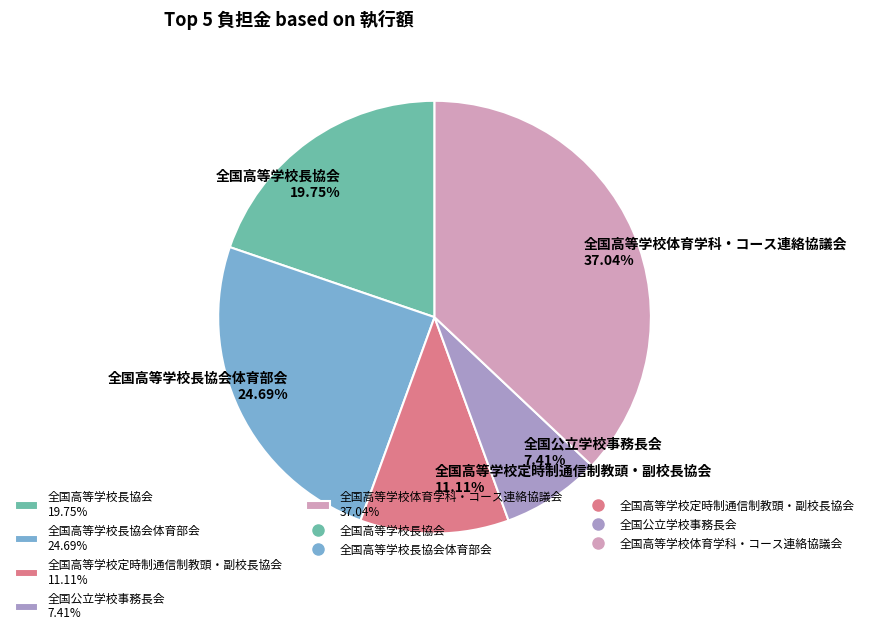

Which has a higher value, 全国高等学校定時制通信制教頭・副校長協会 11.11% or 全国高等学校長協会体育部会 24.69%?

全国高等学校長協会体育部会 24.69%